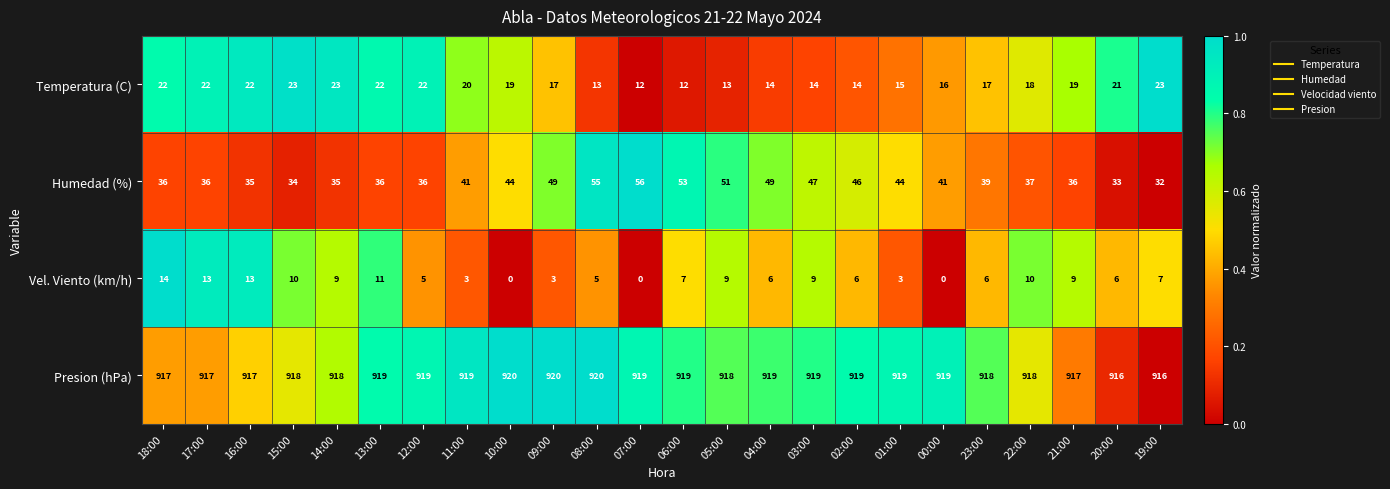

At which label does Temperatura (C) first exceed 19?

18:00